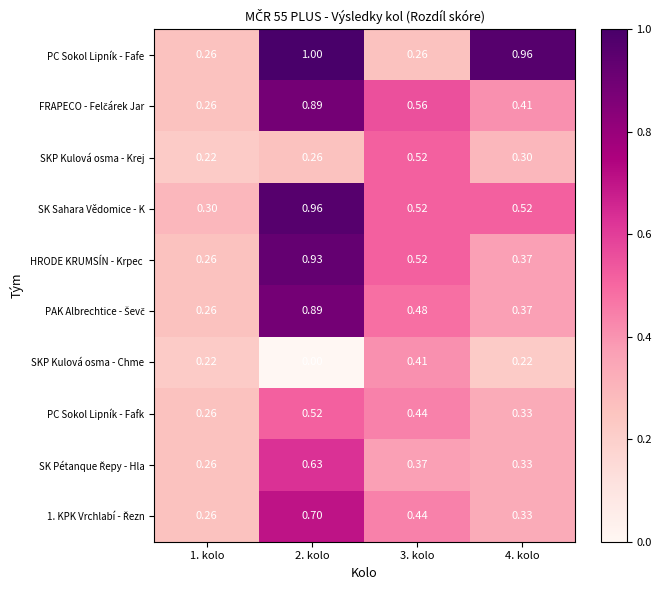

Between 1. kolo and 4. kolo, which series saw the biggest shift?

PC Sokol Lipník - Fafe